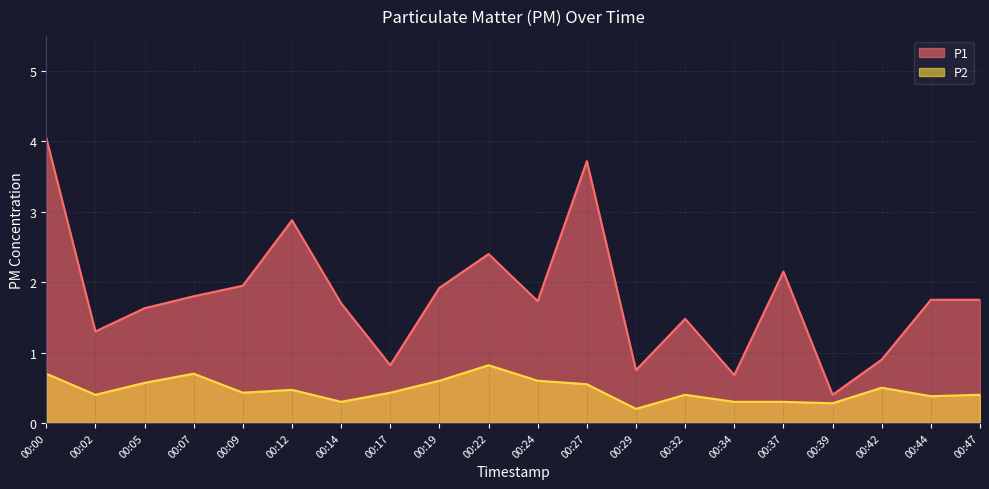

How many interior local valleys does the P1 series have?

6